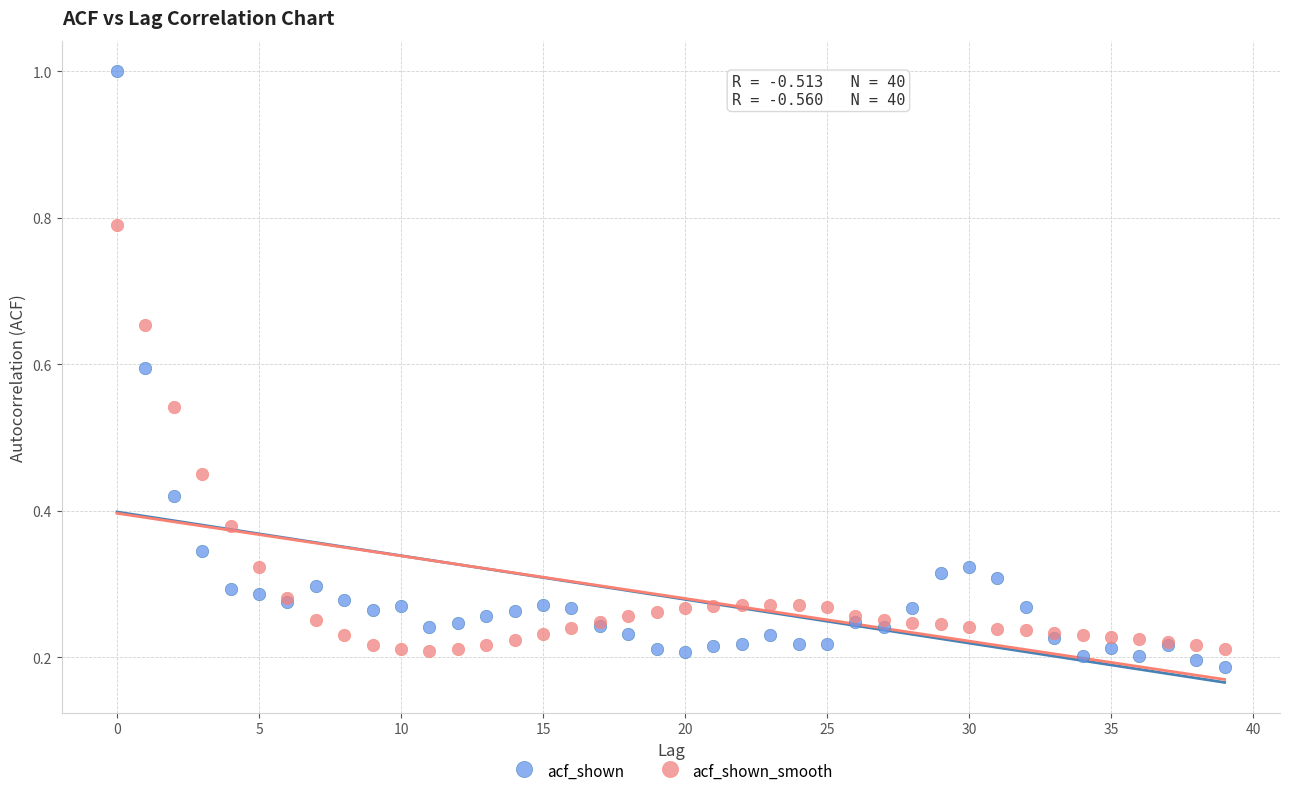

Which series has the widest spread of Y values?

acf_shown